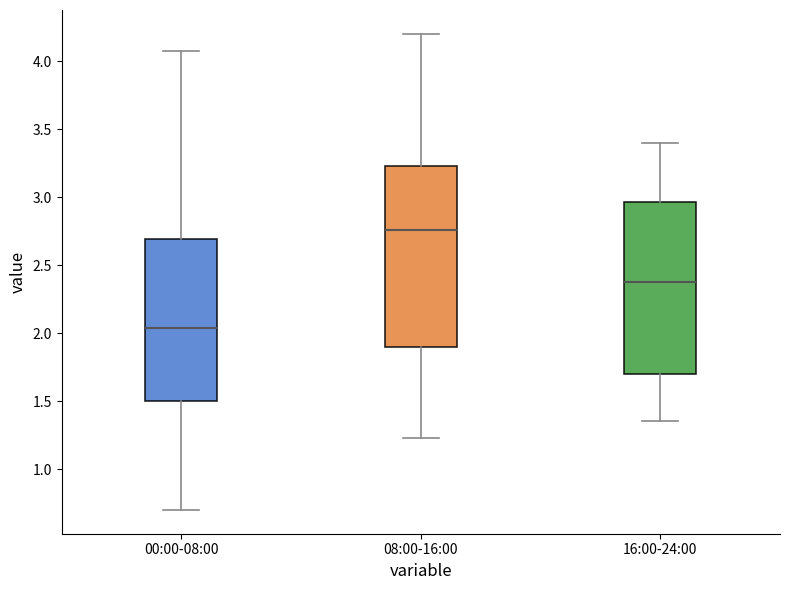

Reading left to right, read every box against the y-axis: the position of its median line, the range the box covers, and the ends of its whiskers. The values are not printed on the chart, so give them approximately, as read against the axis.

00:00-08:00: median 2.05, box 1.50 to 2.70, whiskers 0.70 to 4.05
08:00-16:00: median 2.75, box 1.90 to 3.25, whiskers 1.25 to 4.20
16:00-24:00: median 2.40, box 1.70 to 2.95, whiskers 1.35 to 3.40